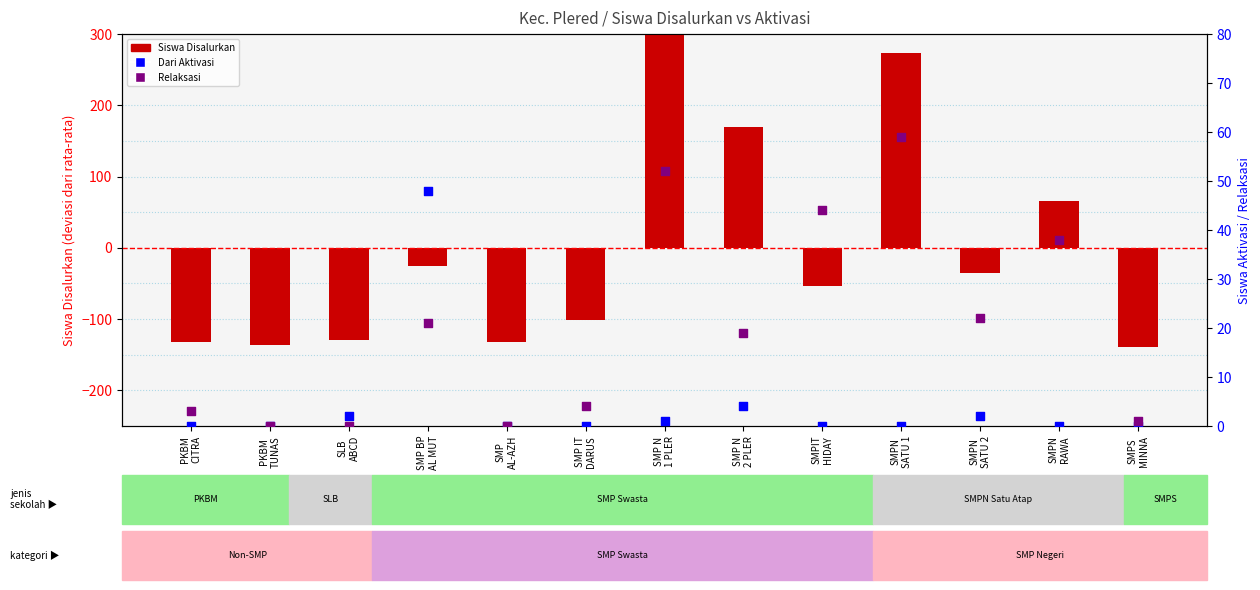

Which series contains the lowest Y value?

Siswa Disalurkan (dev from mean)